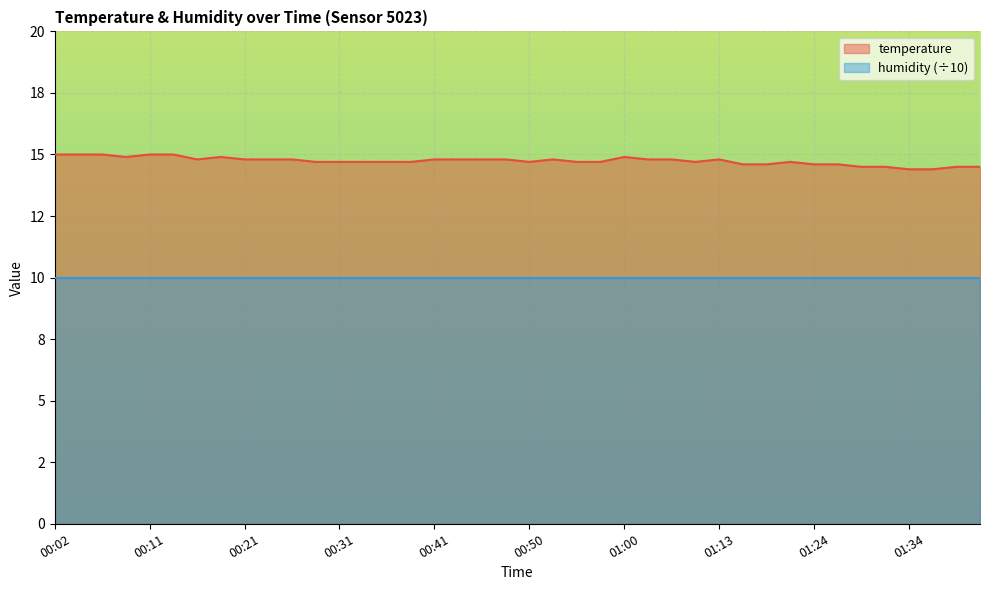

What is the greatest value displayed?

15.0